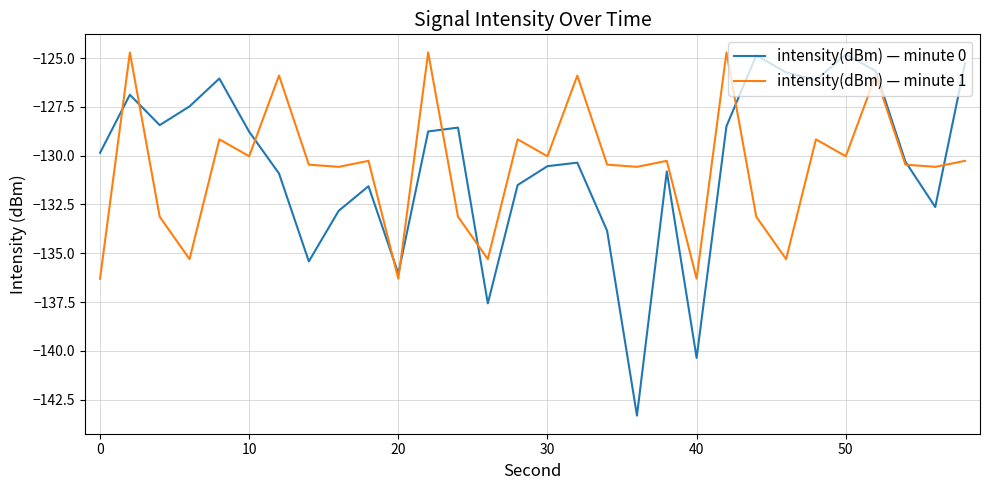

What is the difference between the maximum and minimum values in the intensity(dBm) — minute 1 series?

11.6